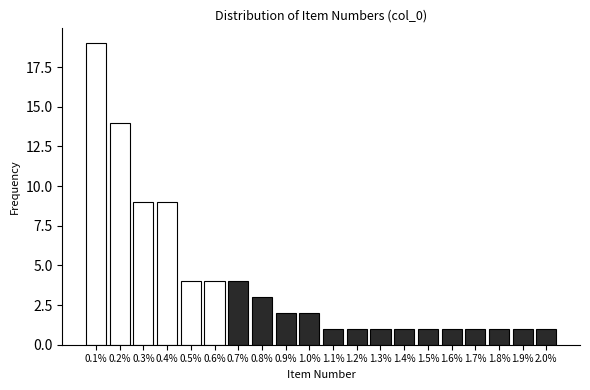

Reading left to right, list all the values displayed in this chart.

0.1%=19	0.2%=14	0.3%=9	0.4%=9	0.5%=4	0.6%=4	0.7%=4	0.8%=3	0.9%=2	1.0%=2	1.1%=1	1.2%=1	1.3%=1	1.4%=1	1.5%=1	1.6%=1	1.7%=1	1.8%=1	1.9%=1	2.0%=1